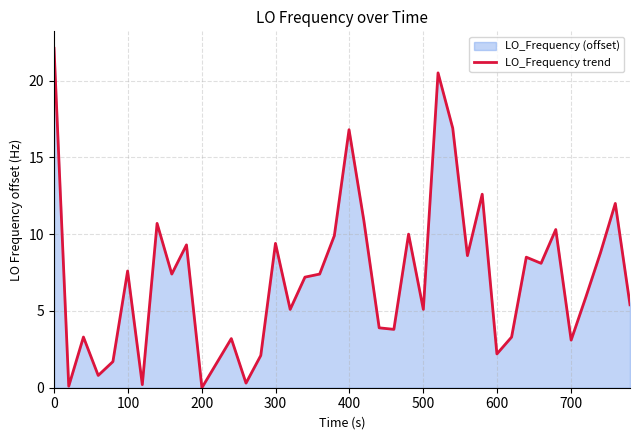

What is the difference between the maximum and minimum values?

22.1